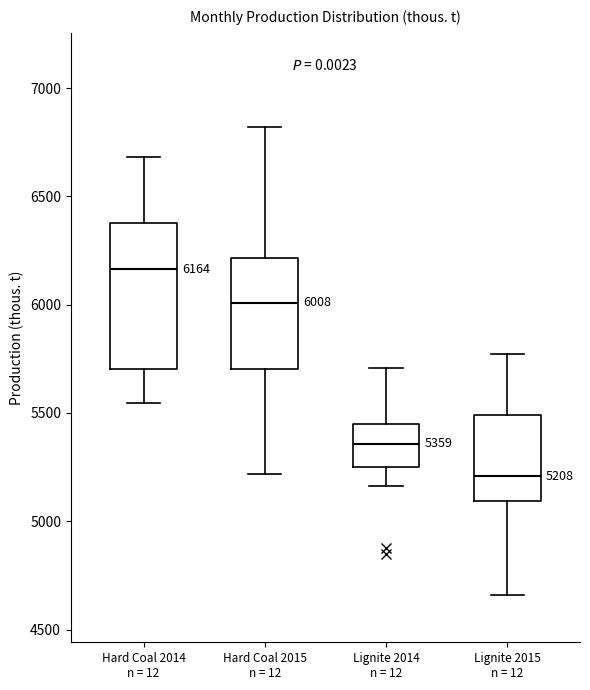

Comparing the boxes themselves (not the whiskers), which one is the tallest?

Hard Coal 2014 n = 12